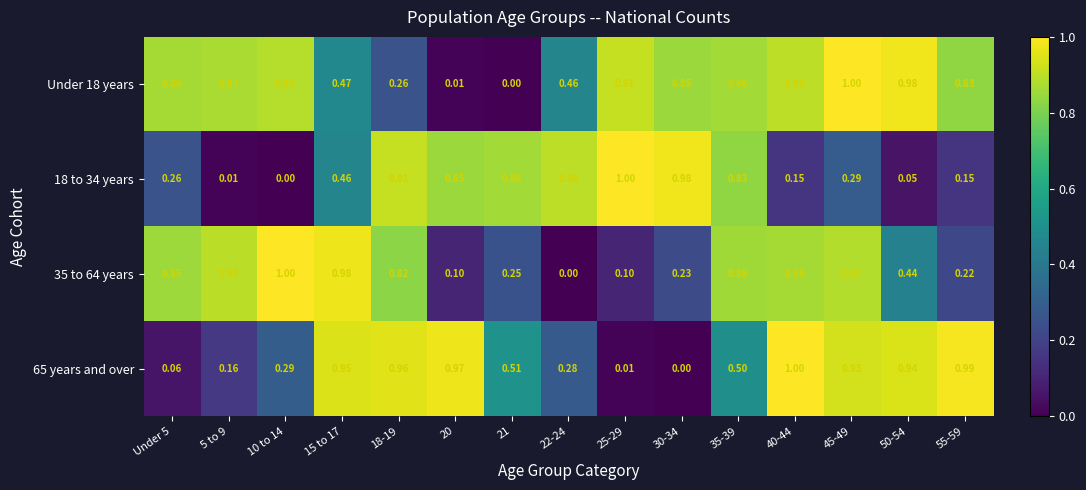

Which category has the highest value across all series?

45-49